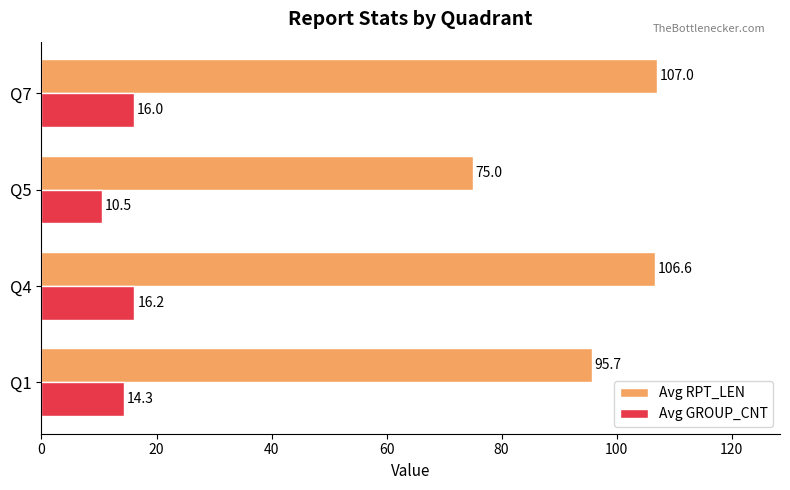

What is the greatest value displayed?

107.0